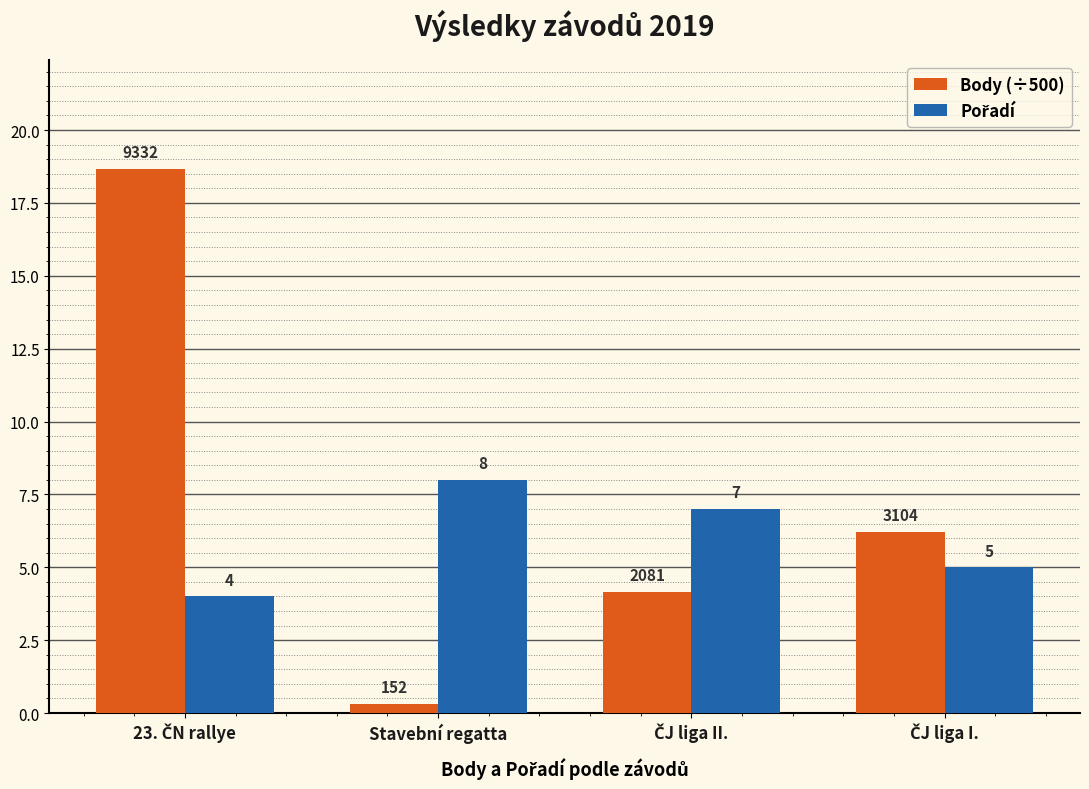

Which series has the largest total across all categories?

Body (÷500)